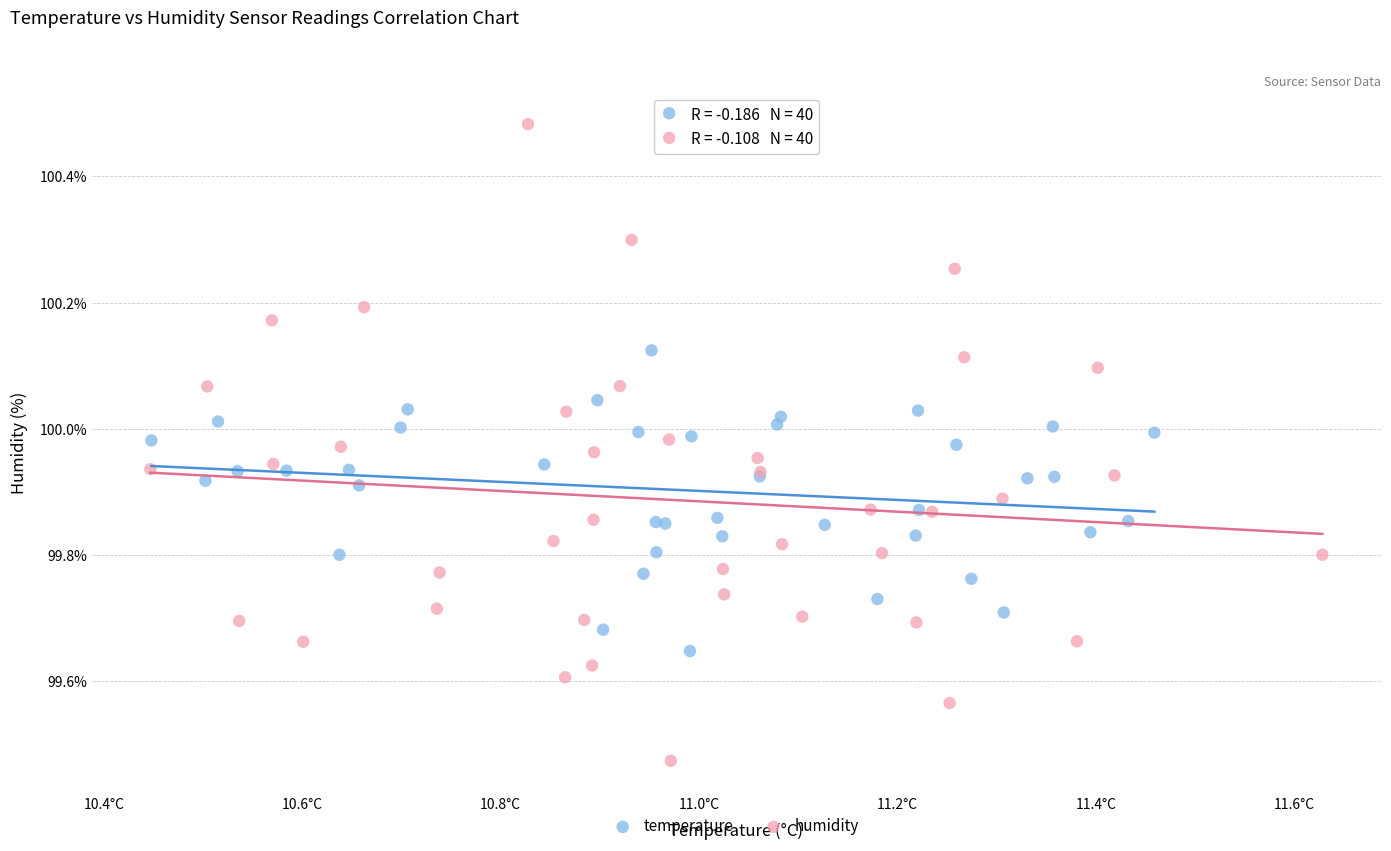

Which series has the widest spread of Y values?

humidity